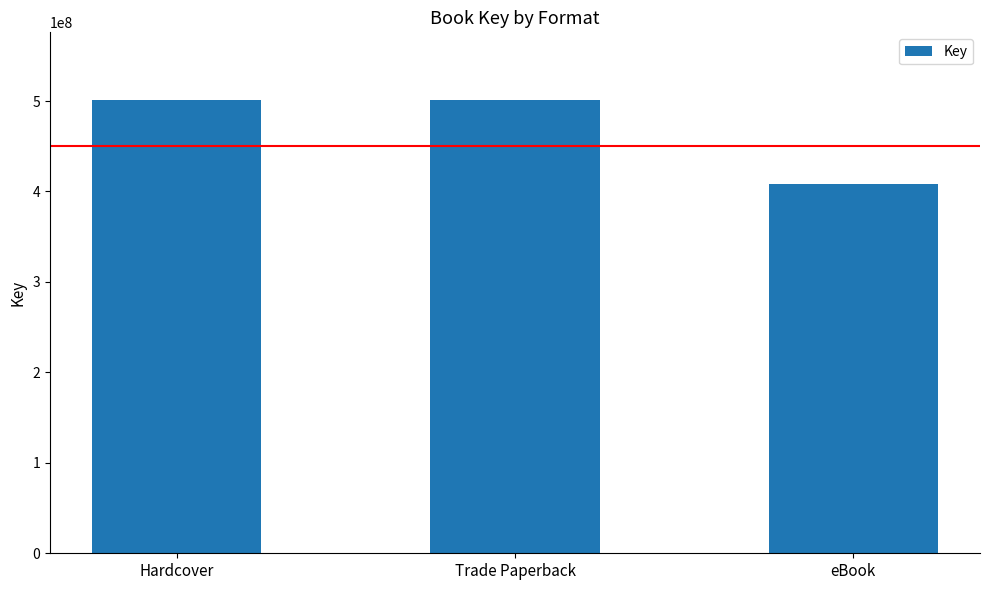

How many data points does each series have?

3